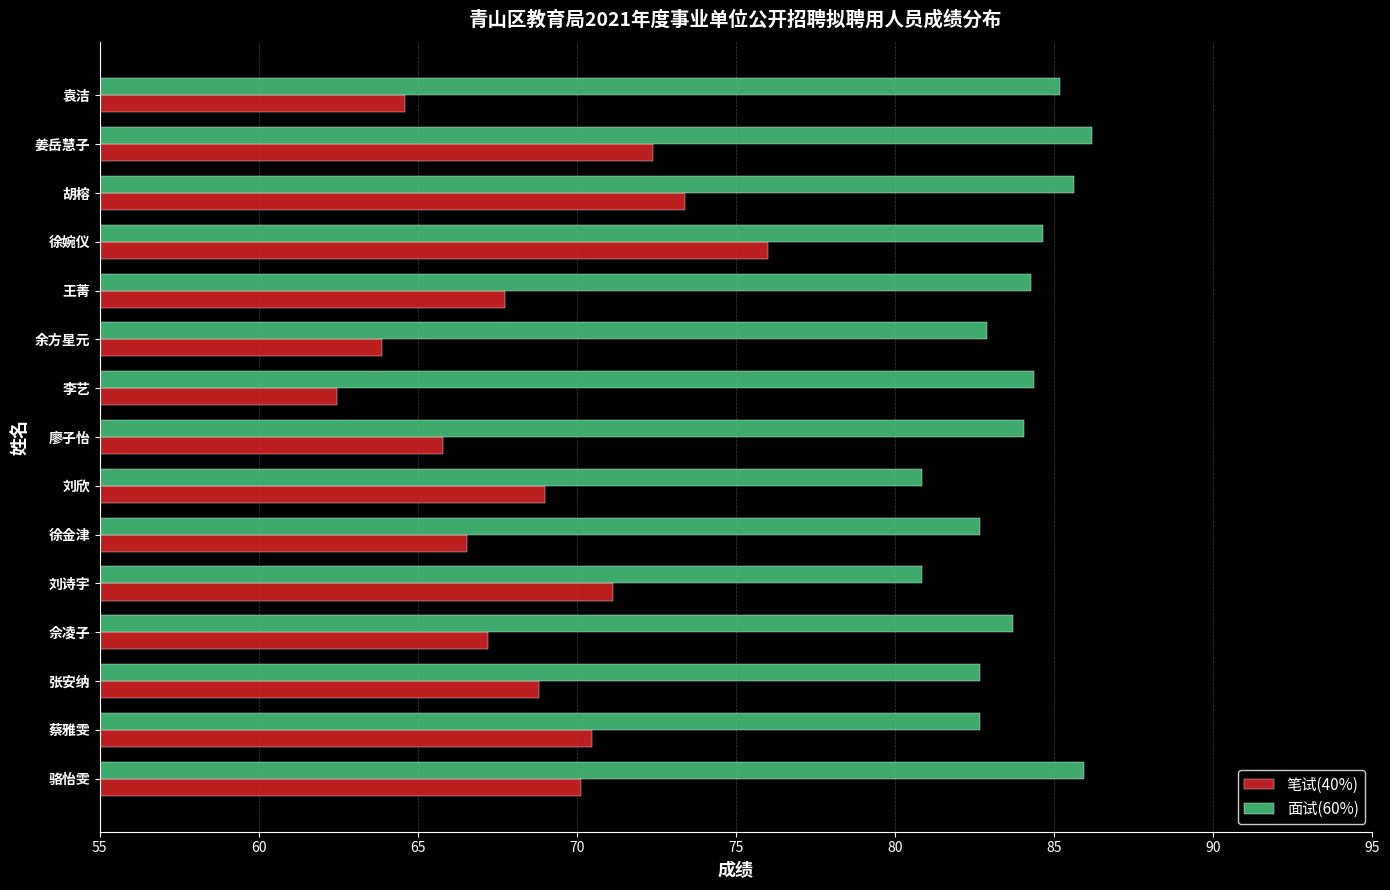

What is the sum of all 笔试(40%) values?

1029.5